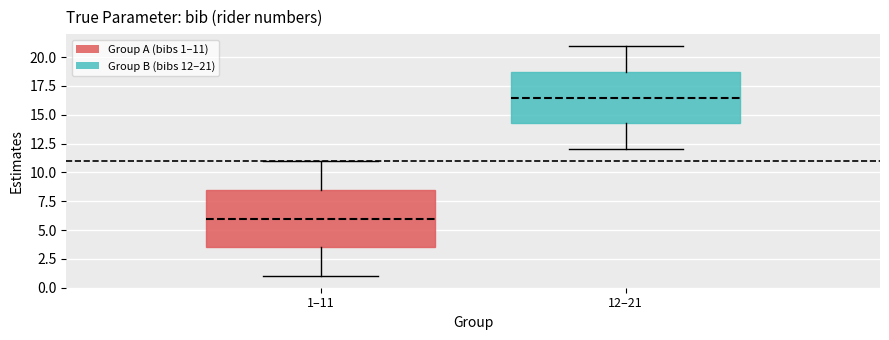

Comparing the boxes themselves (not the whiskers), which one is the tallest?

1–11